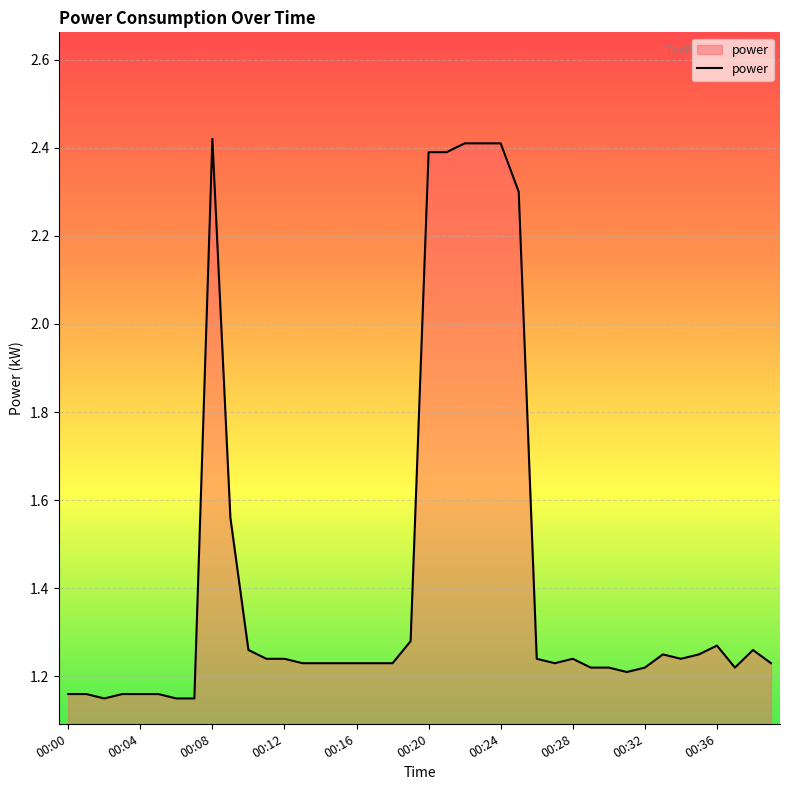

What is the sum of all values?

57.2